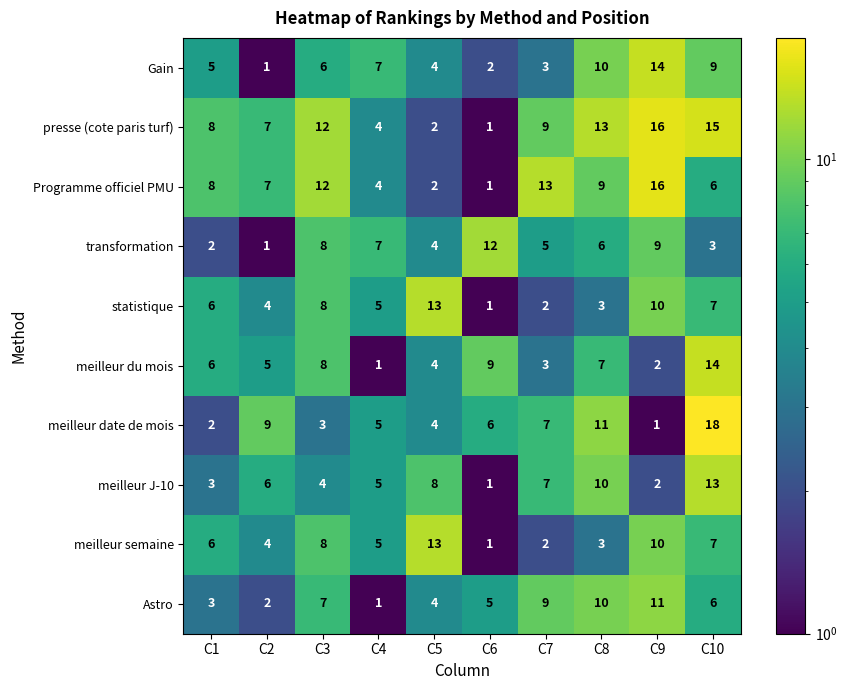

What is the difference between the maximum and minimum values in the transformation series?

11